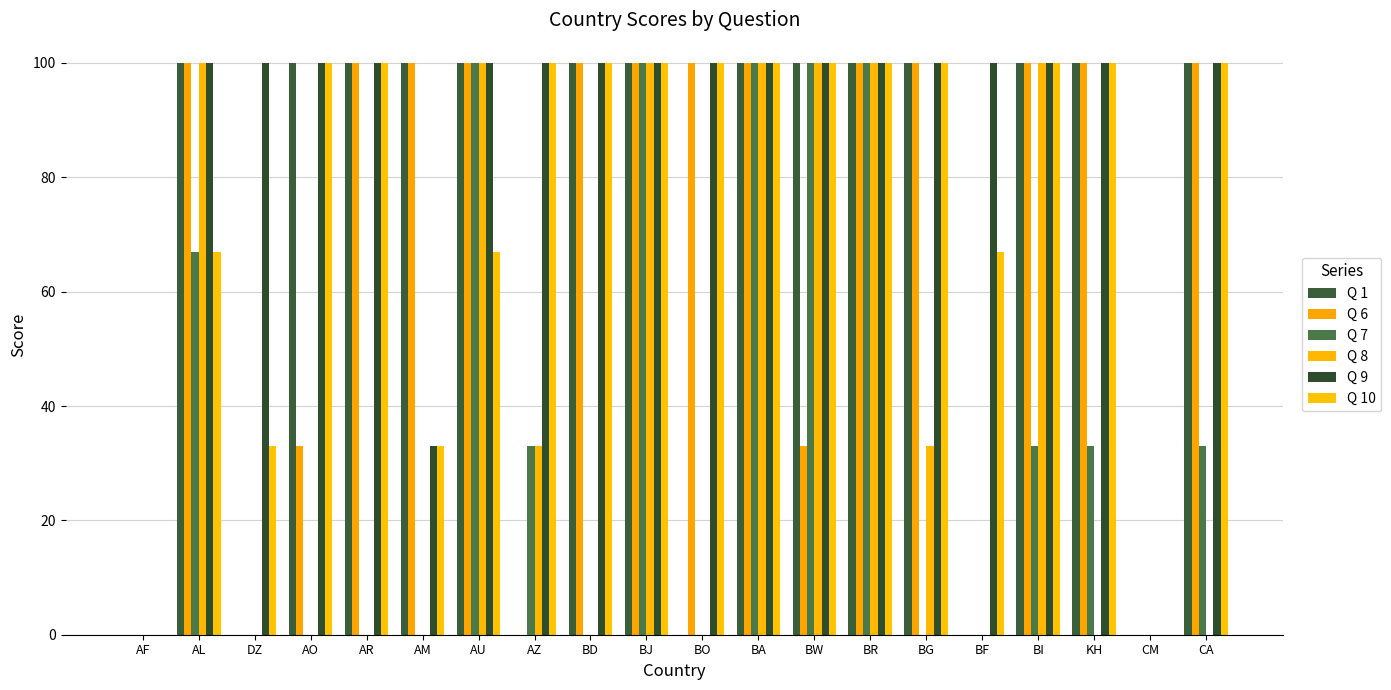

Reading right to left, transcribe all the data shown in this chart.

Q 1: 100	0	100	100	0	100	100	100	100	0	100	100	0	100	100	100	100	0	100	0
Q 6: 100	0	100	100	0	100	100	33	100	100	100	100	0	100	100	100	33	0	100	0
Q 7: 33	0	33	33	0	0	100	100	100	0	100	0	33	100	0	0	0	0	67	0
Q 8: 0	0	0	100	0	33	100	100	100	0	100	0	33	100	0	0	0	0	100	0
Q 9: 100	0	100	100	100	100	100	100	100	100	100	100	100	100	33	100	100	100	100	0
Q 10: 100	0	100	100	67	100	100	100	100	100	100	100	100	67	33	100	100	33	67	0